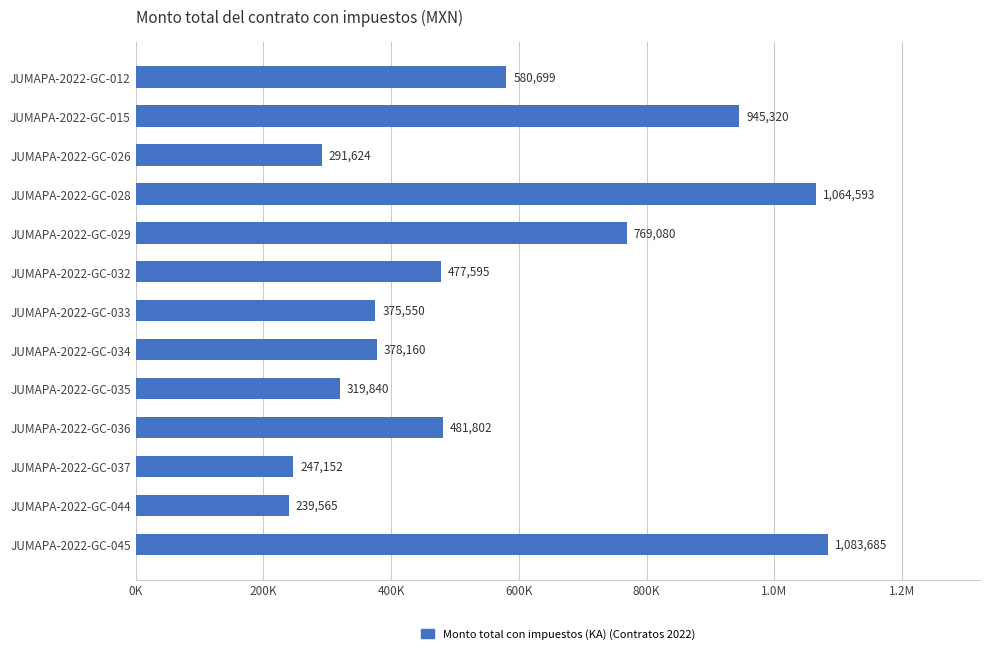

Are the bars horizontal?

Yes